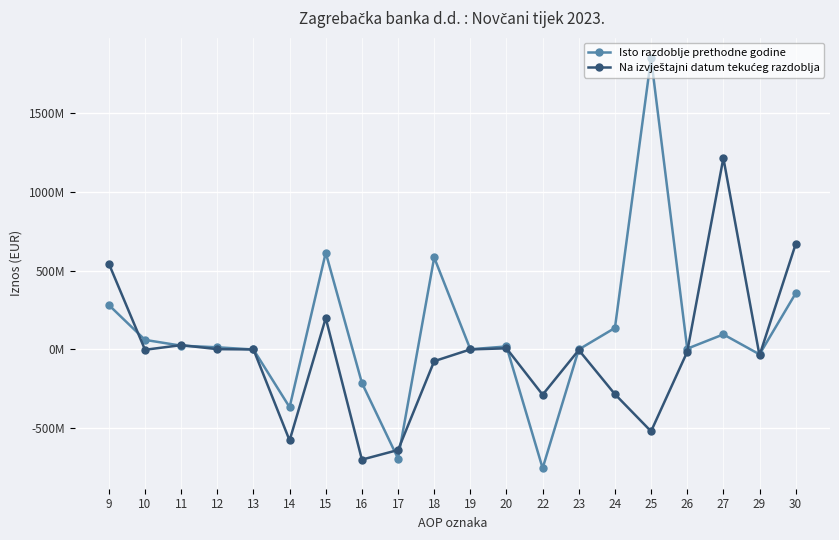

Does the chart have visible grid lines?

Yes